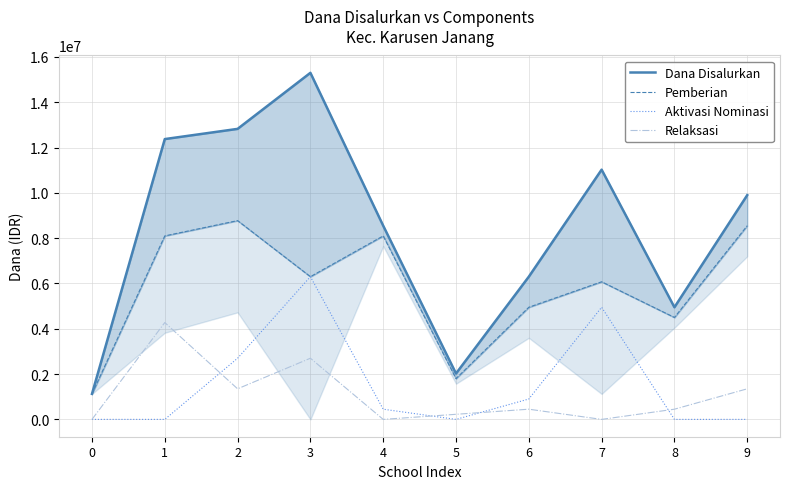

True or false: Pemberian and Dana Disalurkan cross at least once.

False